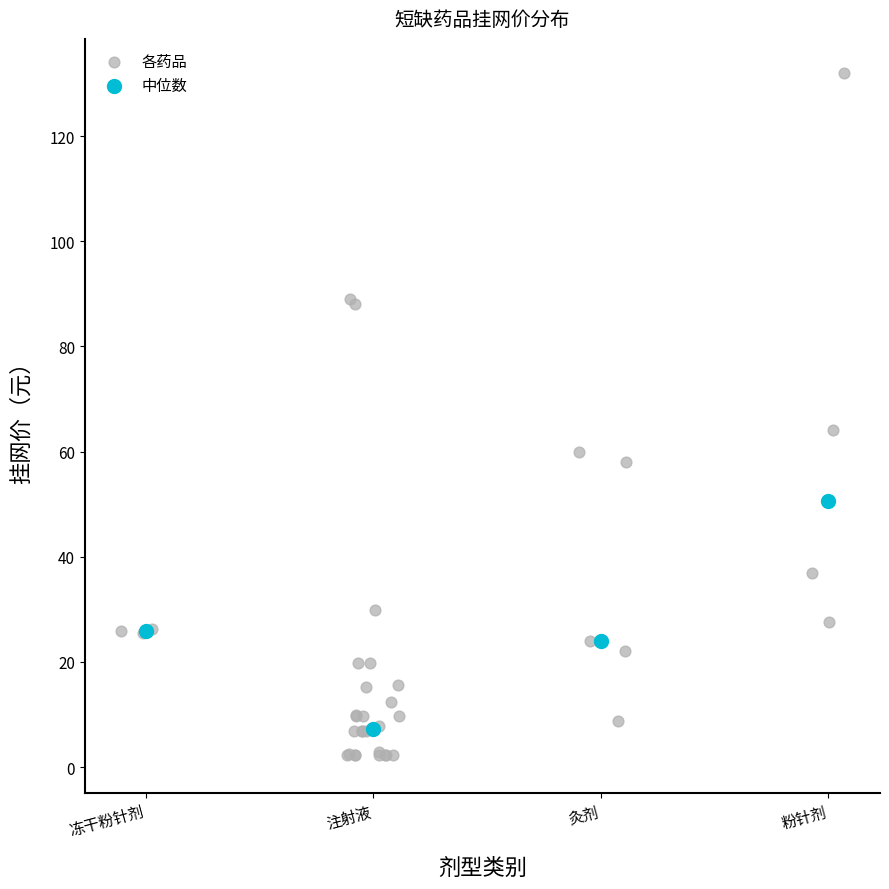

Which series has the widest spread of Y values?

各药品